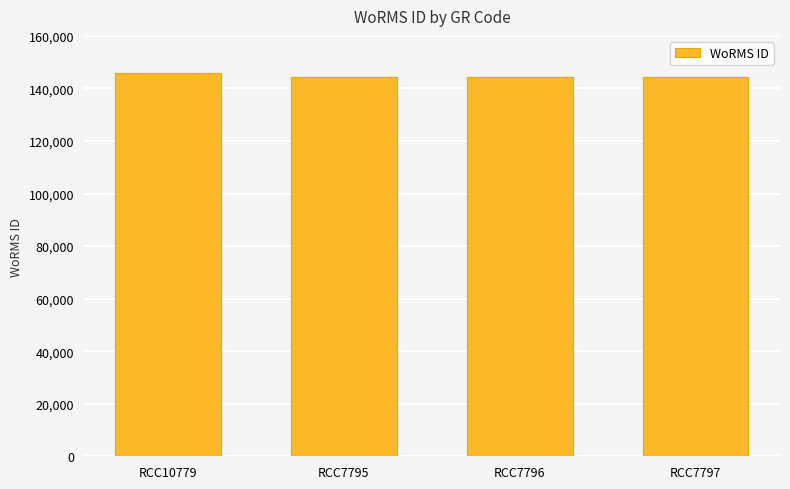

What is the change in value from RCC10779 to RCC7795?

-1562